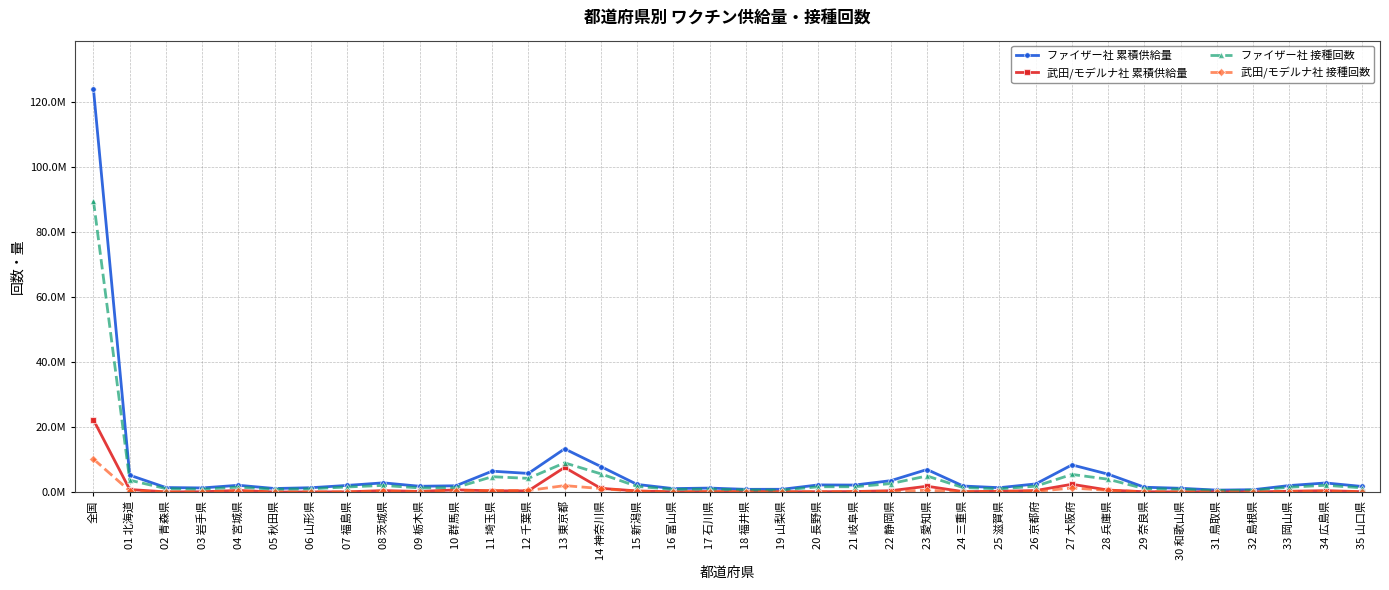

At which category is the sum across all series the highest?

全国